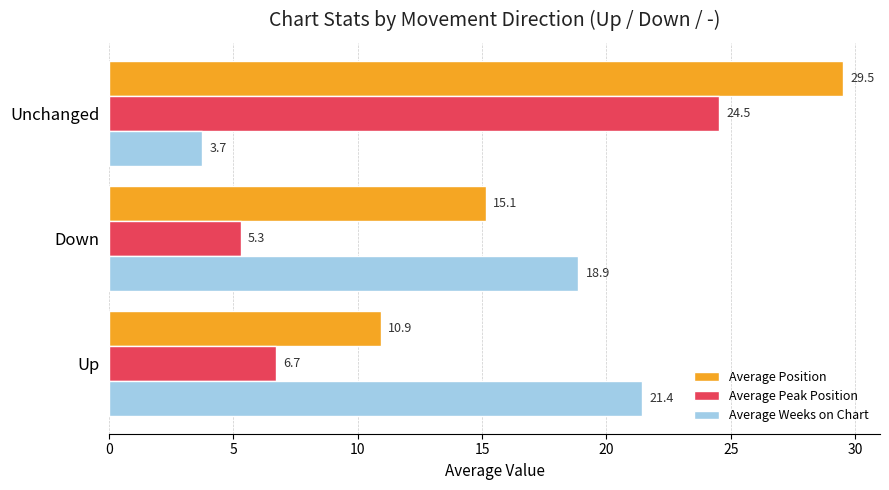

List the series in order of their peak value, lowest first.

Average Weeks on Chart, Average Peak Position, Average Position